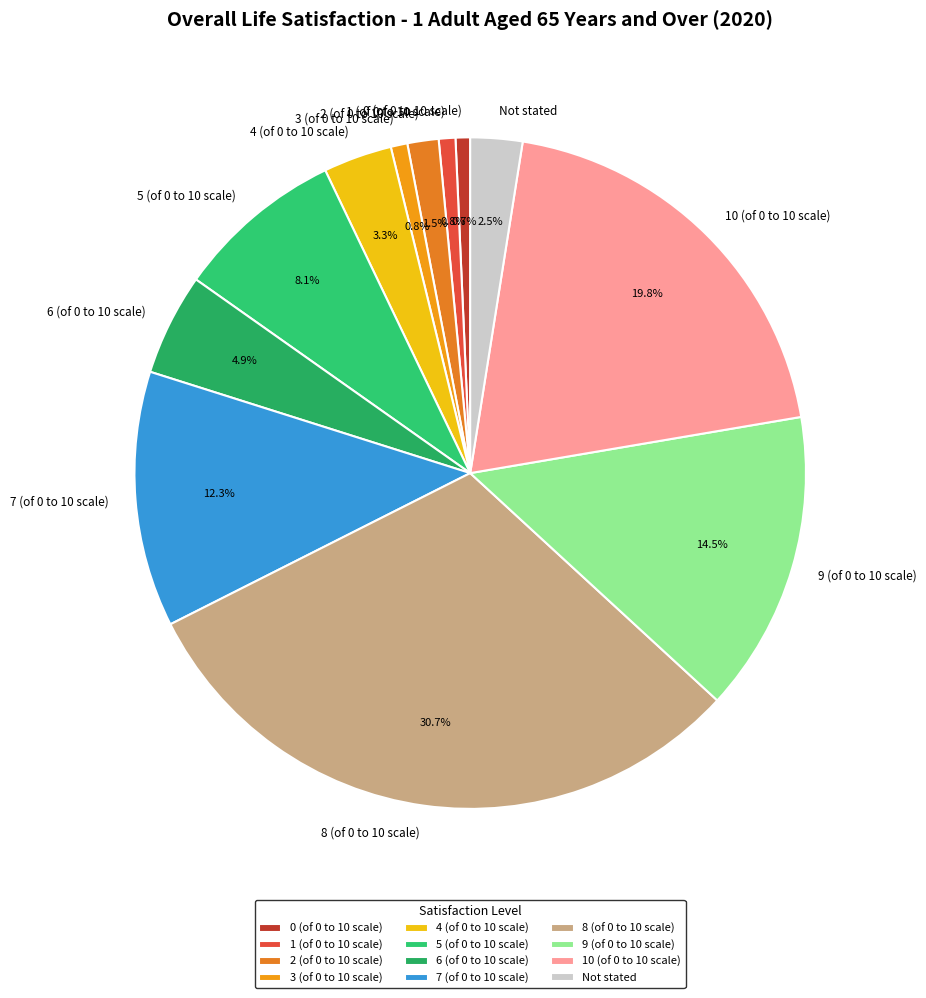

What is the largest slice in the pie chart?

8 (of 0 to 10 scale)